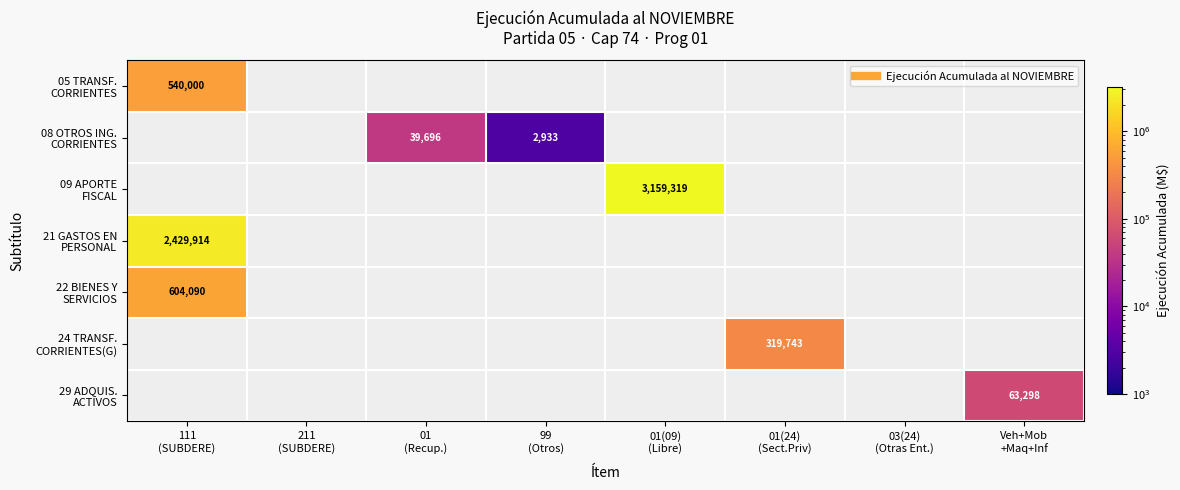

At which category is the sum across all series the highest?

111
(SUBDERE)